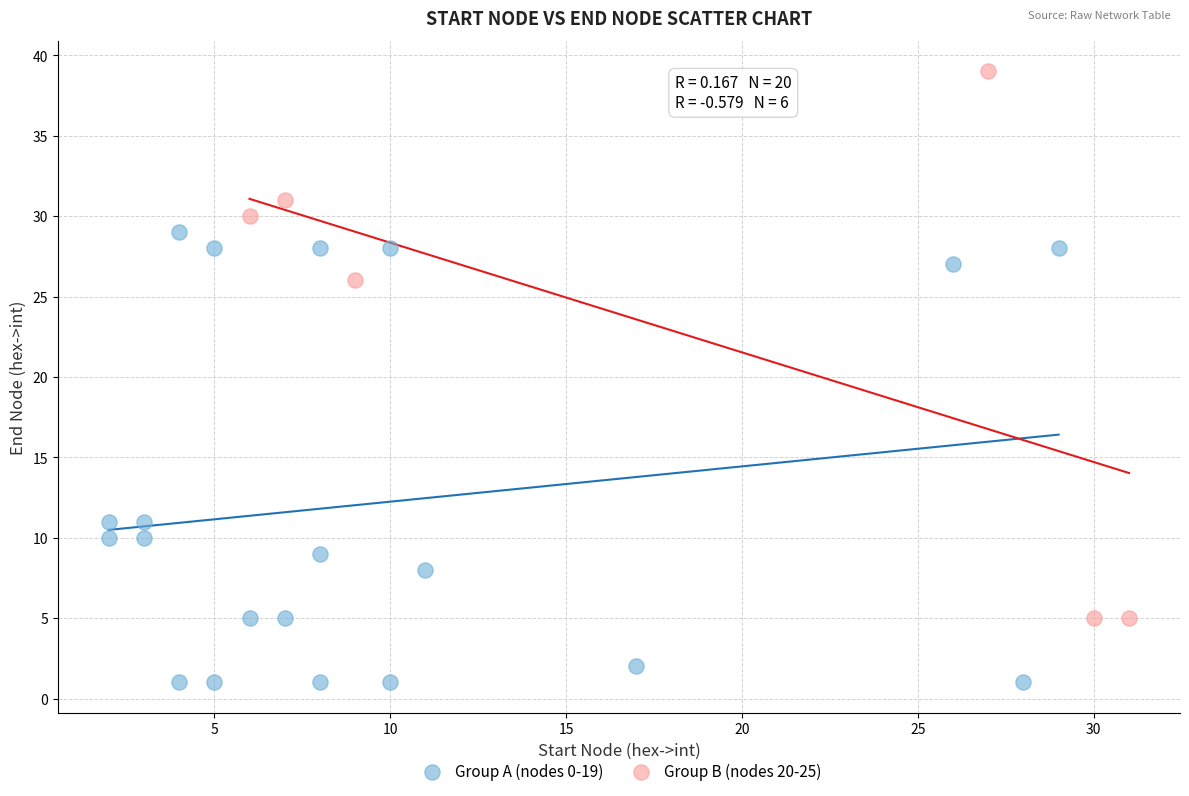

What are all the series names shown in the legend?

Group A (nodes 0-19), Group B (nodes 20-25)